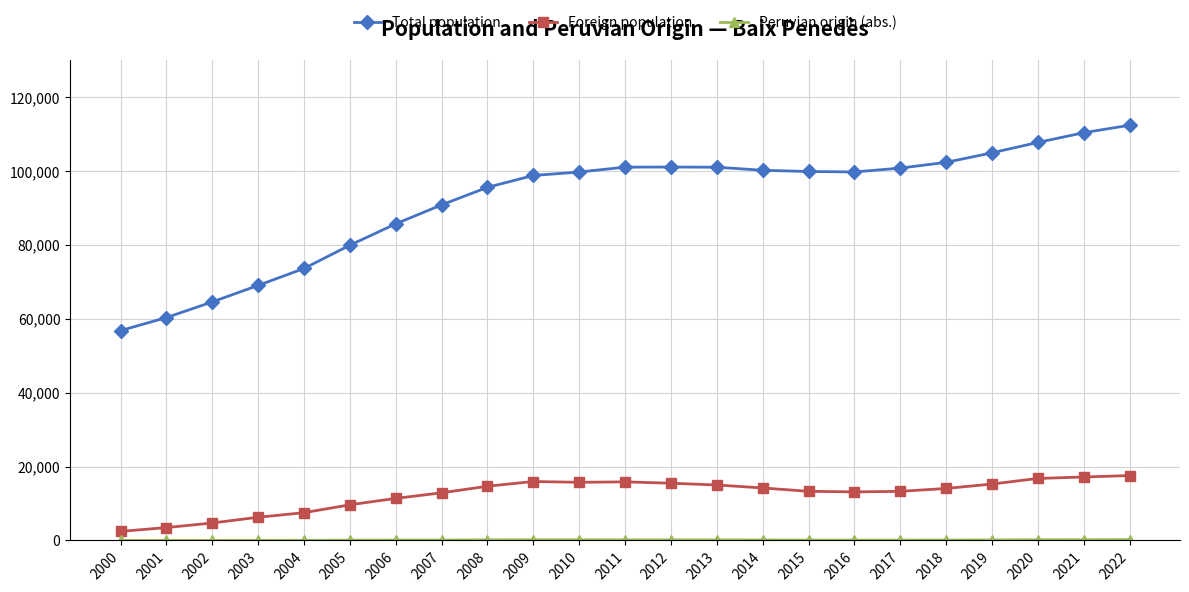

What is the difference between the highest and lowest values at 2010?

99612